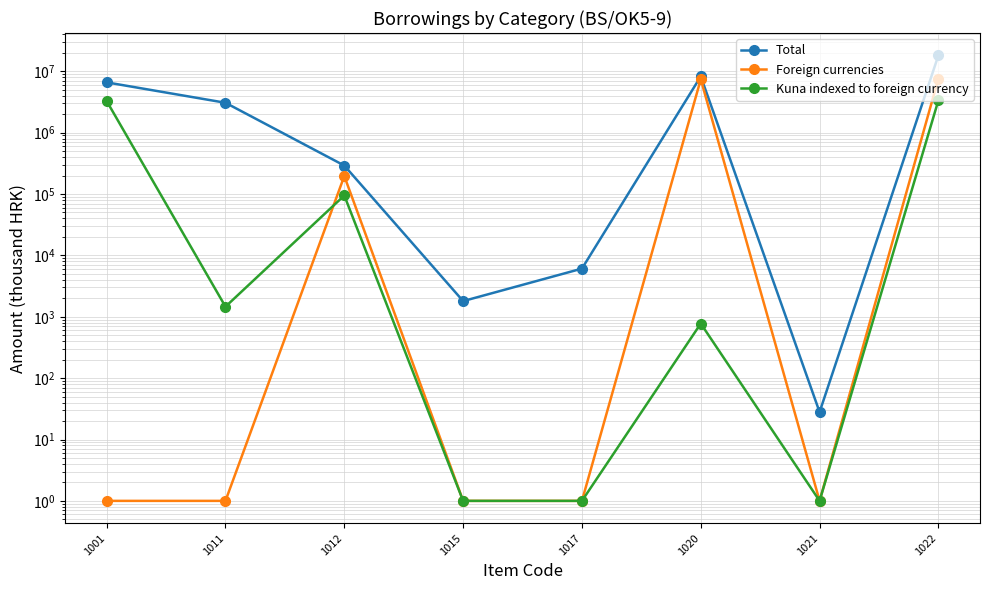

What is the value of the Kuna indexed to foreign currency point at the 3rd from the left?

94709